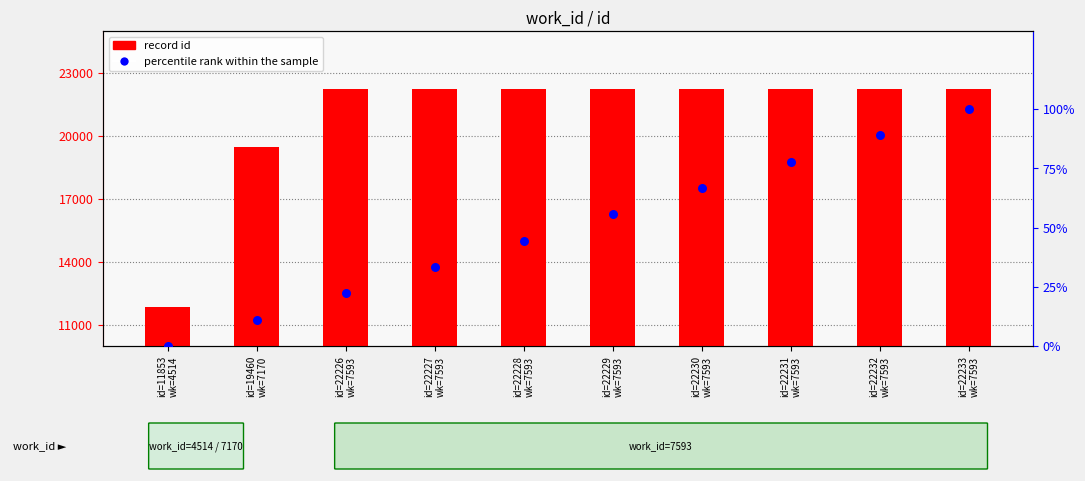

Which series contains the lowest Y value?

percentile rank within the sample